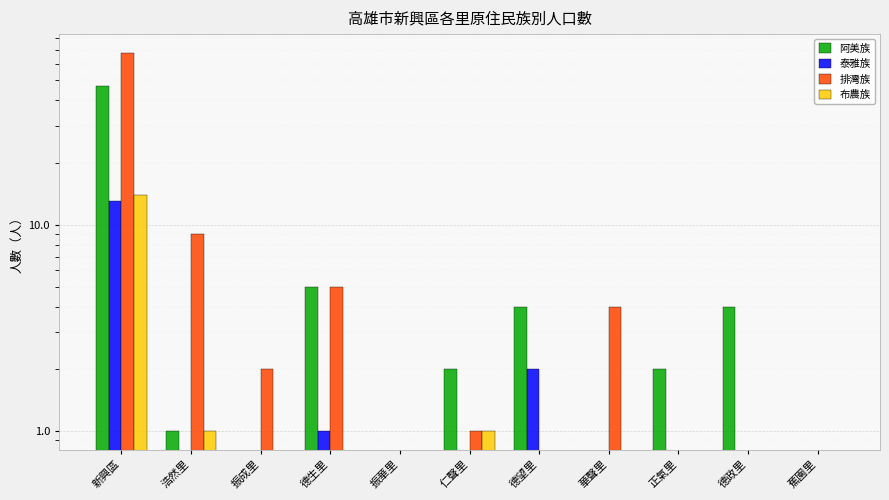

The value of 泰雅族 at 振成里 is 0. True or false?

True